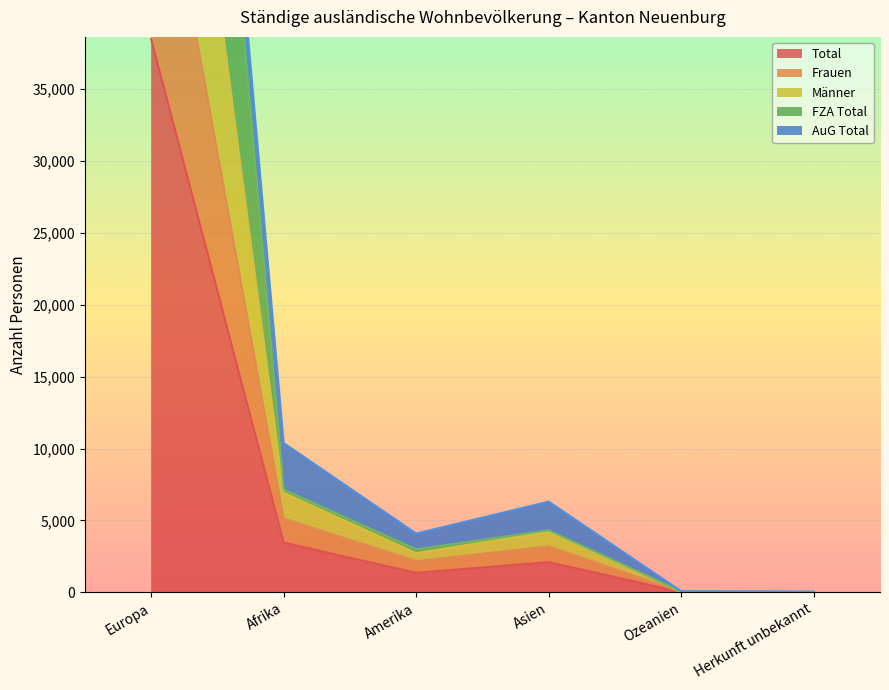

At how many categories does at least one series exceed 83126?

1